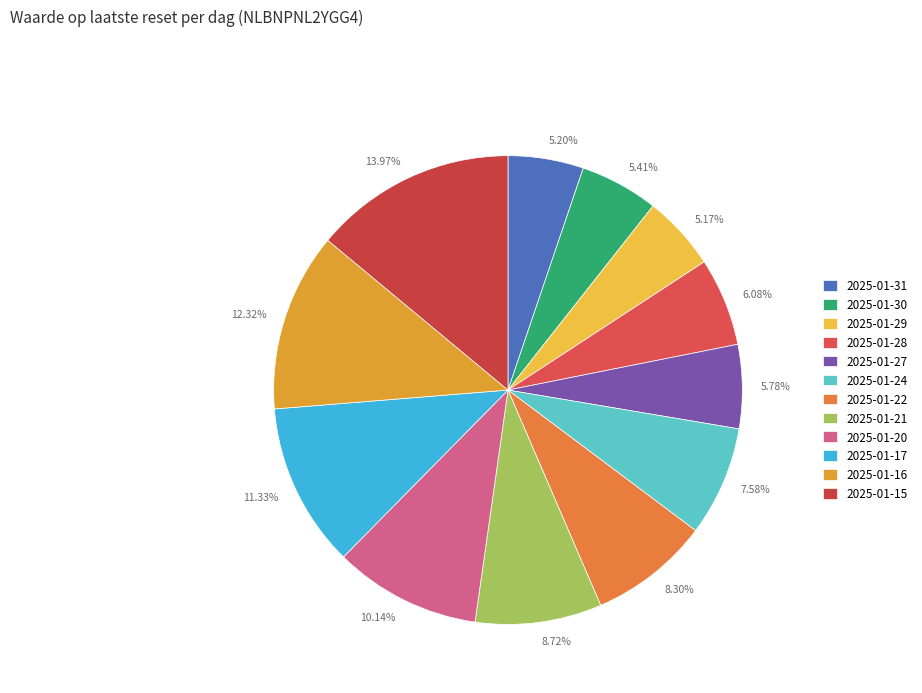

To the nearest percent, what portion does 2025-01-30 represent?

5%